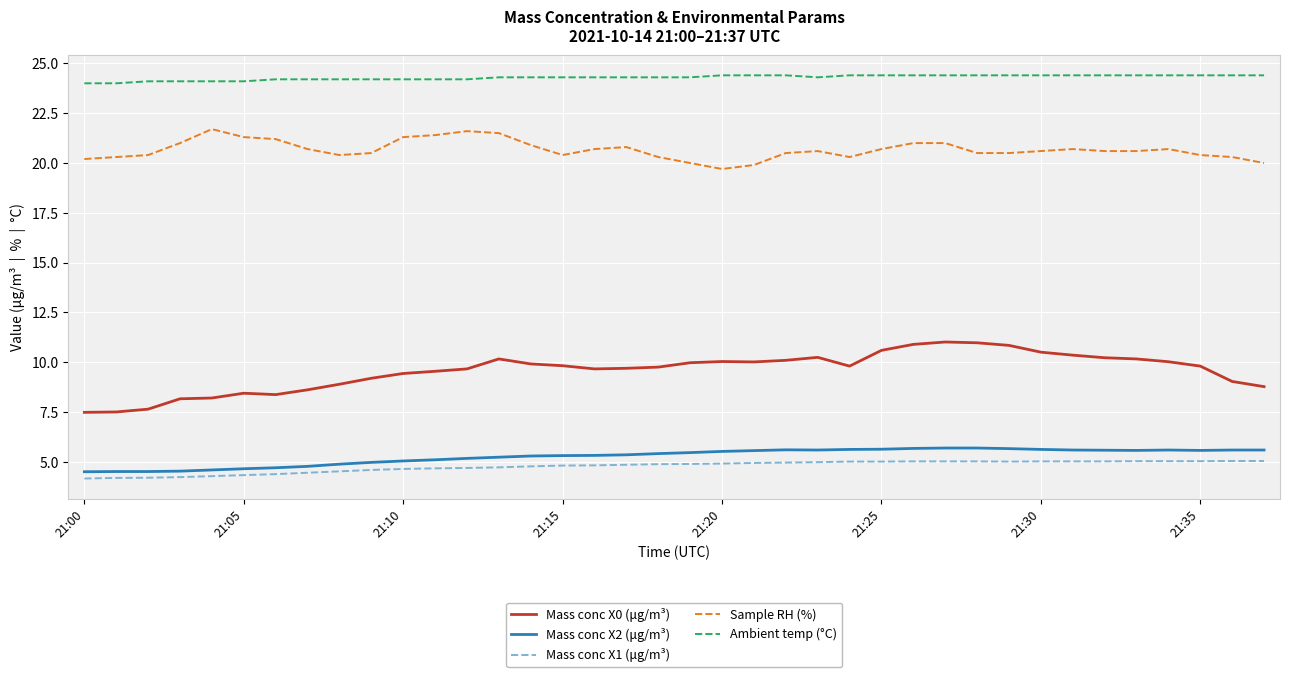

Which series has the largest total across all categories?

Ambient temp (°C)